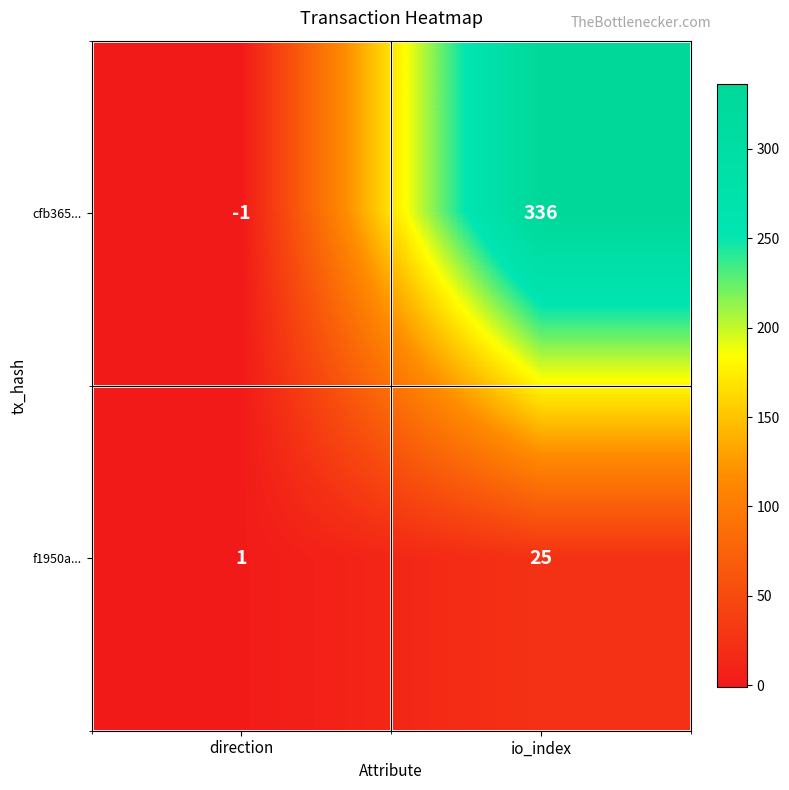

At direction, list the series in order from largest to smallest.

f1950a..., cfb365...